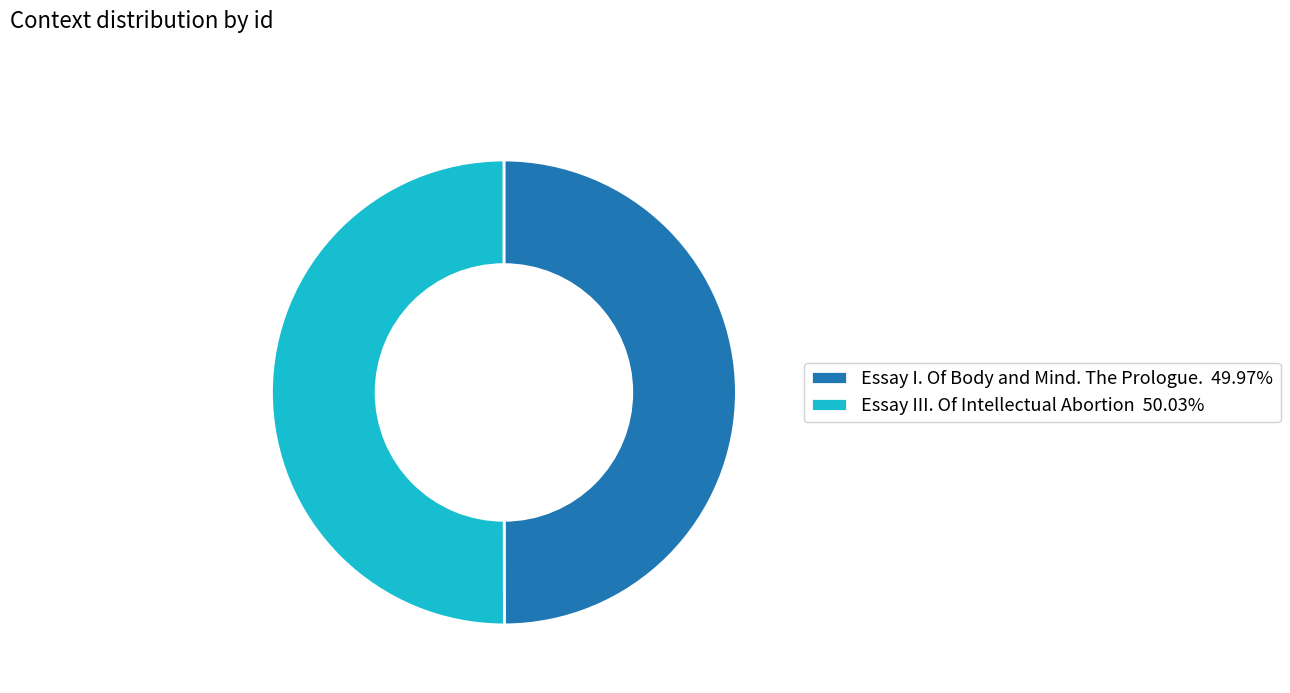

The Essay I. Of Body and Mind. The Prologue. slice represents 50% of the pie. True or false?

True